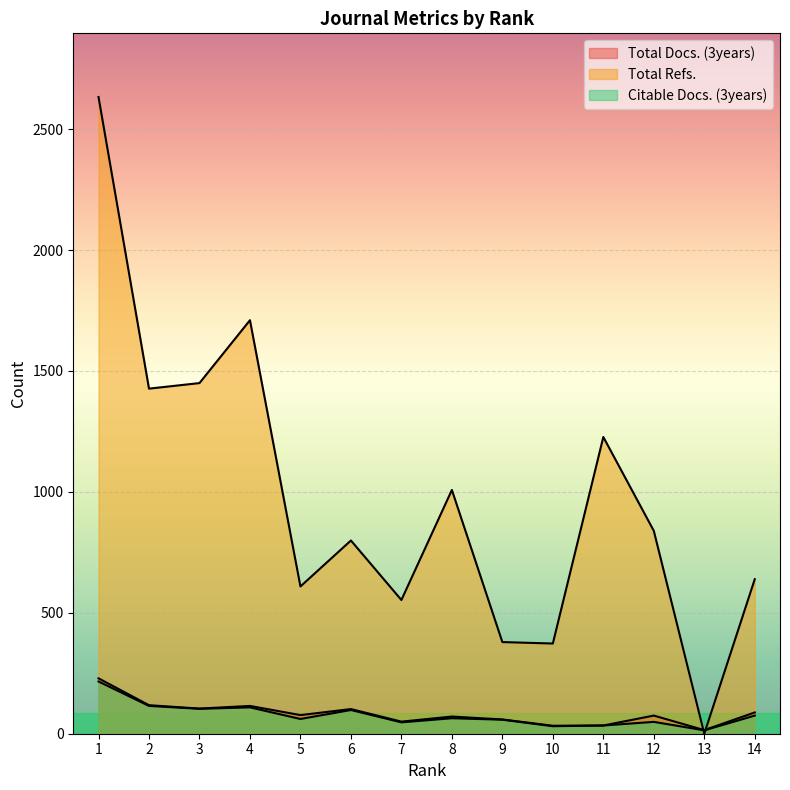

What is the difference between the second highest and second lowest values in the Total Refs. series?

1337